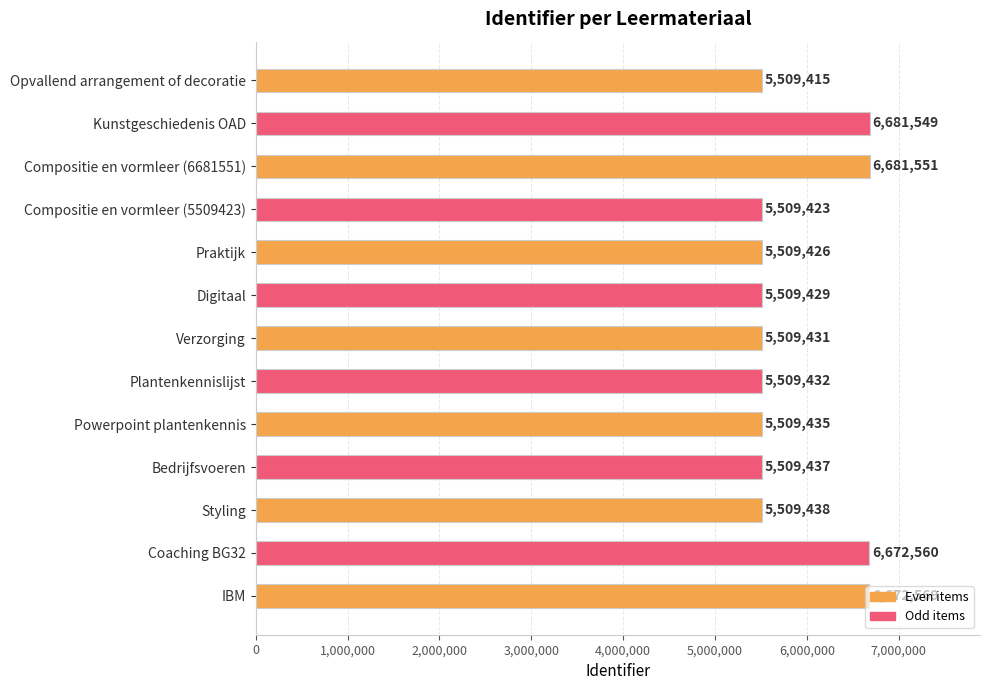

What is the label of the 7th bar from the top?

Verzorging